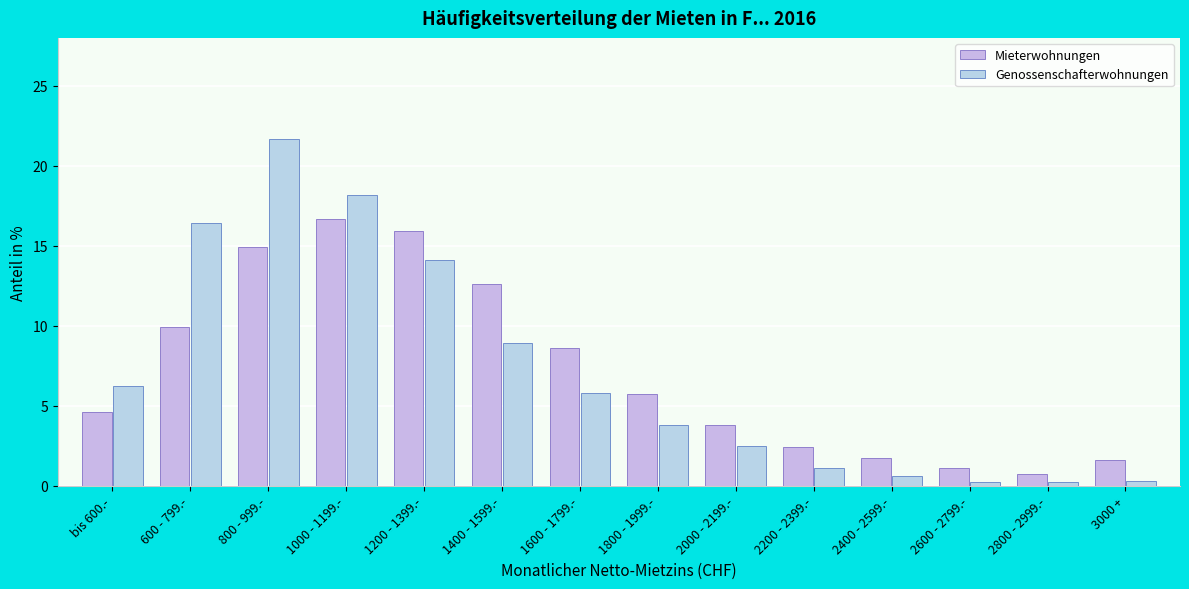

How many data points does each series have?

14